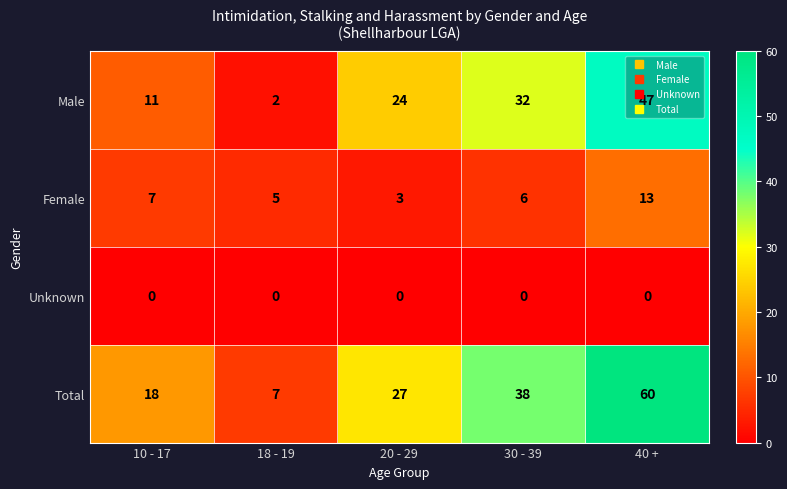

What is the difference between the maximum and minimum values in the Female series?

10